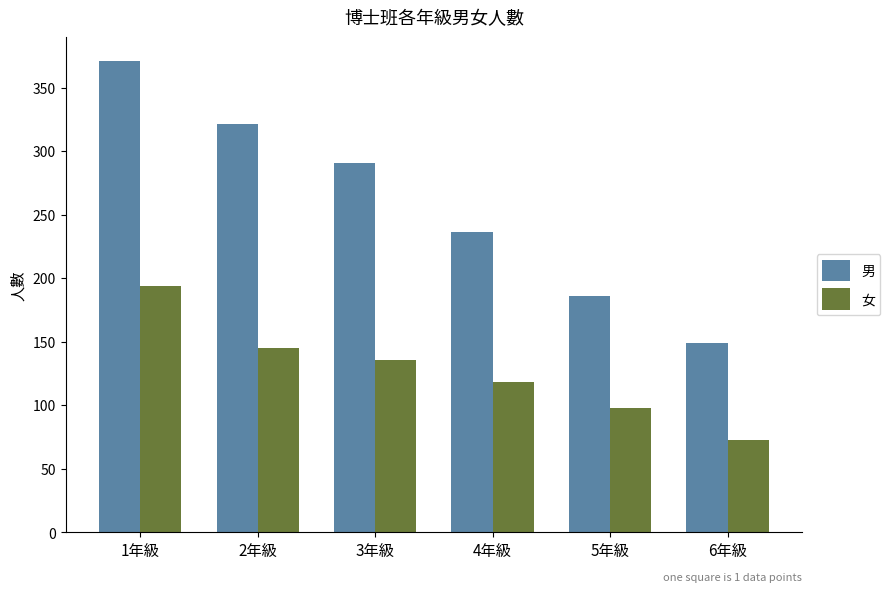

Rank the categories by 女 value from lowest to highest.

6年級, 5年級, 4年級, 3年級, 2年級, 1年級